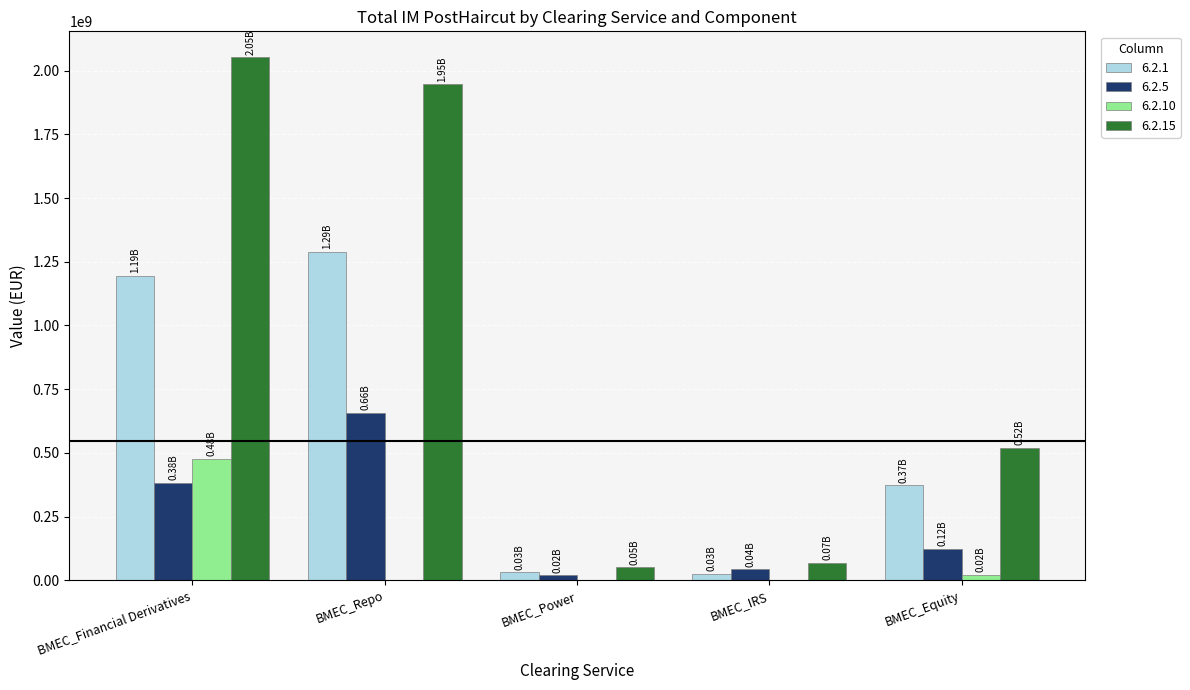

Is the value of 6.2.10 at BMEC_Power greater than the value of 6.2.5 at BMEC_Equity?

No